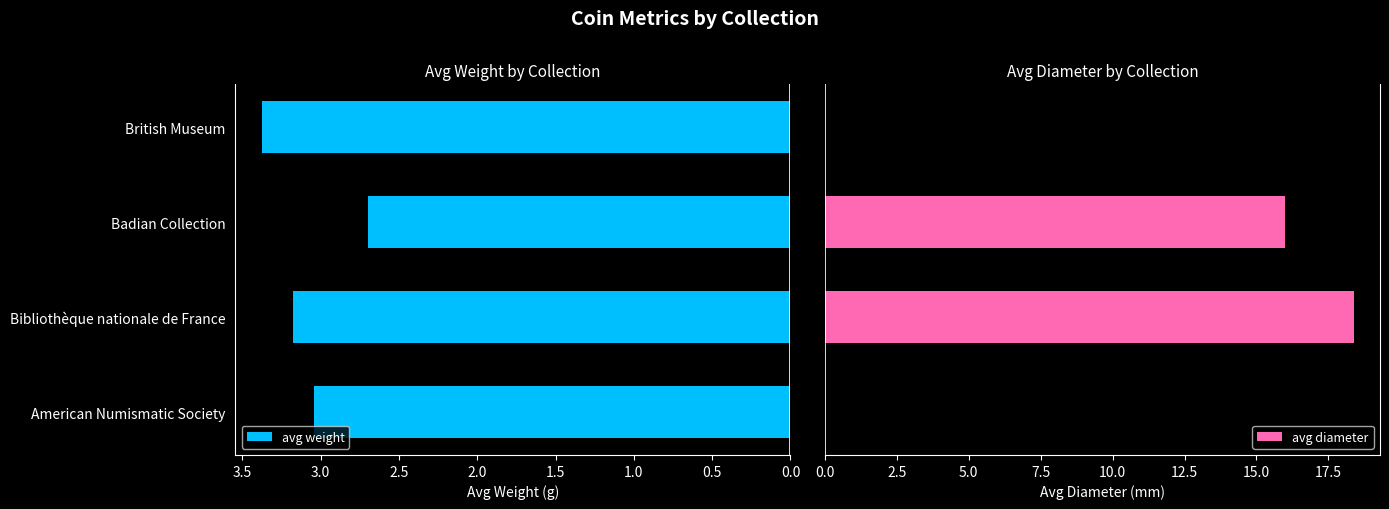

List the series in order of their overall mean, highest first.

avg diameter, avg weight